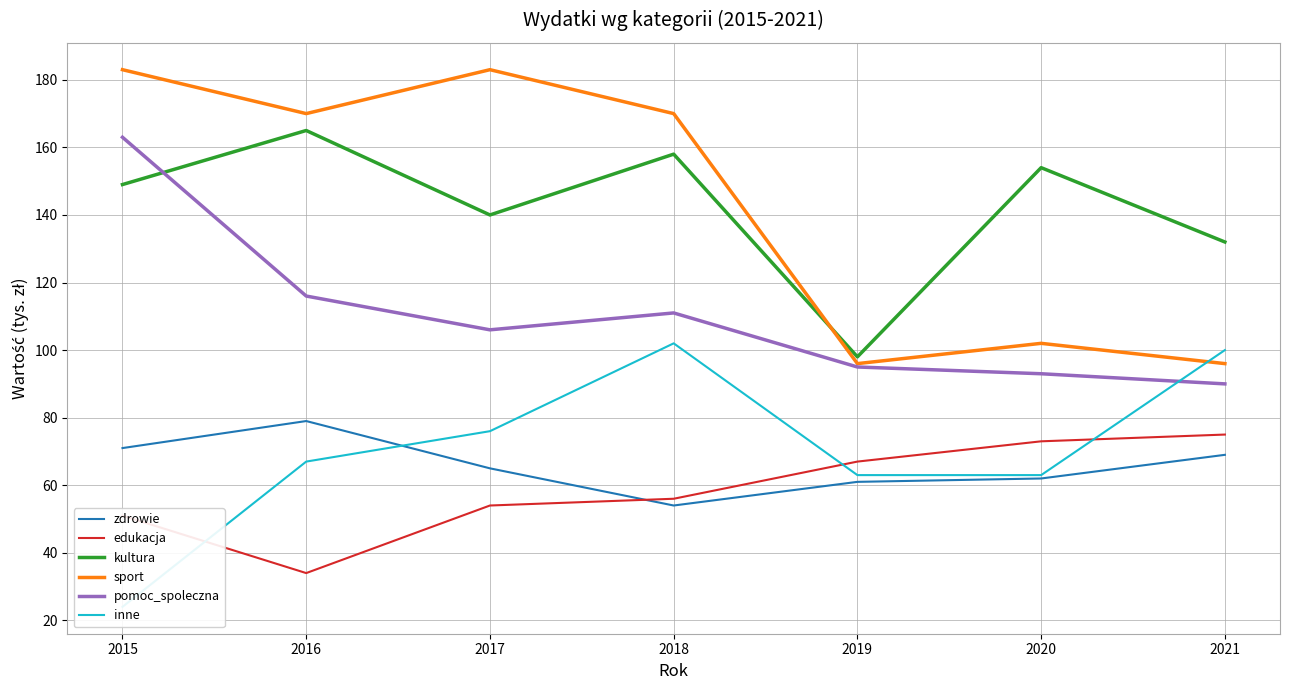

At which category is the sum across all series the highest?

2018